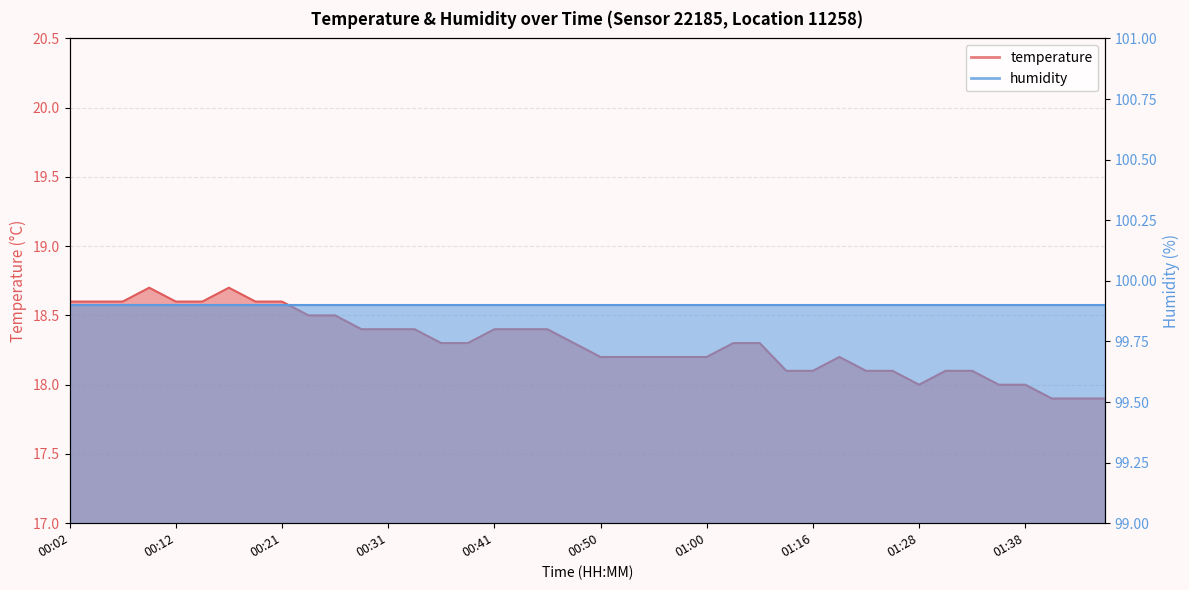

List the labels in order of value, smallest first.

01:41, 01:43, 01:46, 01:28, 01:36, 01:38, 01:13, 01:16, 01:20, 01:23, 01:31, 01:33, 00:50, 00:53, 00:55, 00:58, 01:00, 01:18, 00:36, 00:38, 00:48, 01:03, 01:05, 00:29, 00:31, 00:33, 00:41, 00:43, 00:46, 00:24, 00:26, 00:02, 00:04, 00:07, 00:12, 00:14, 00:19, 00:21, 00:09, 00:16